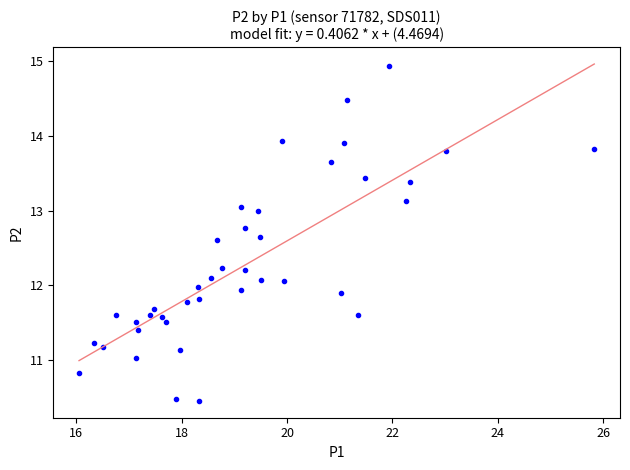

What is the range of Y values (max minus min)?

4.5